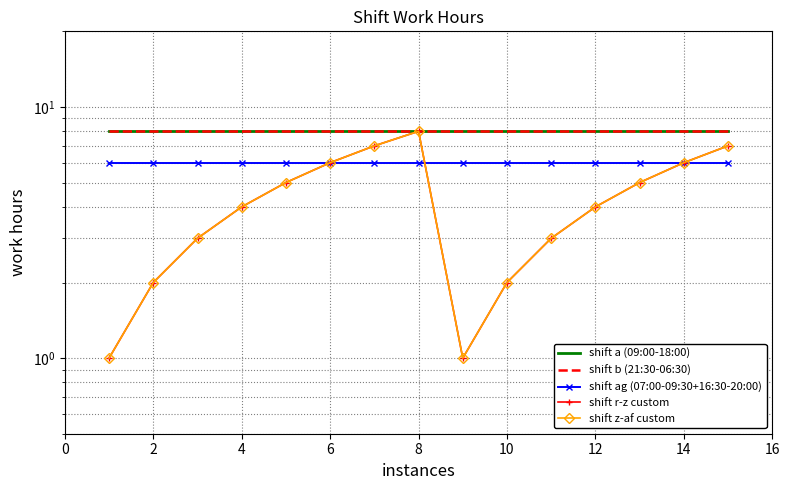

What is the label of the 2nd point from the left?

2